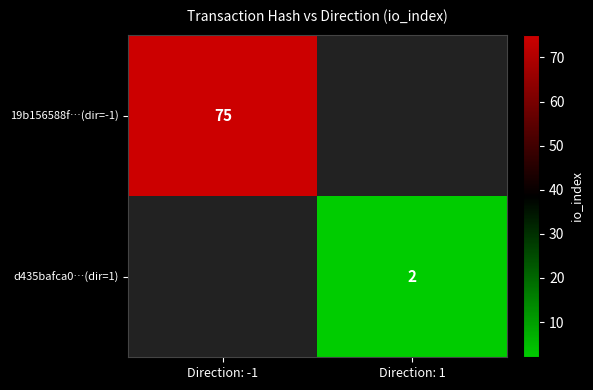

Is it true that d435bafca0…(dir=1) equals 2 at Direction: 1?

True